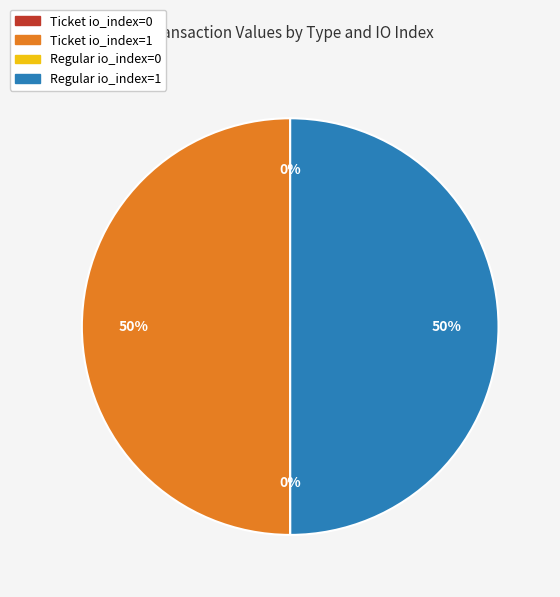

The Regular io_index=1 slice represents 36% of the pie. True or false?

False